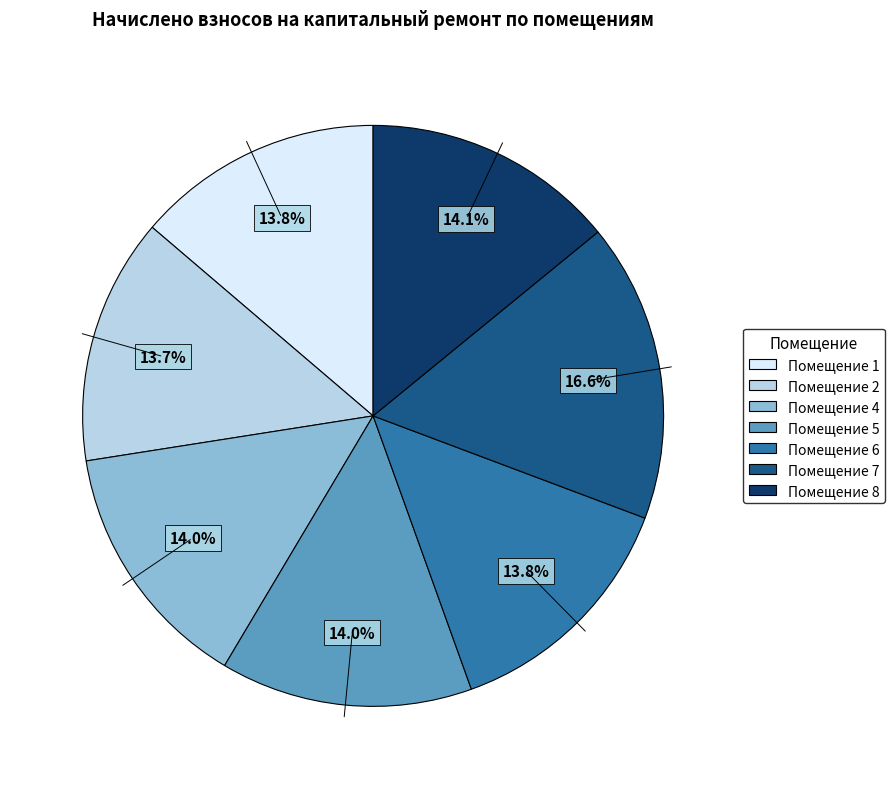

Is there any slice that represents more than half of the pie?

No